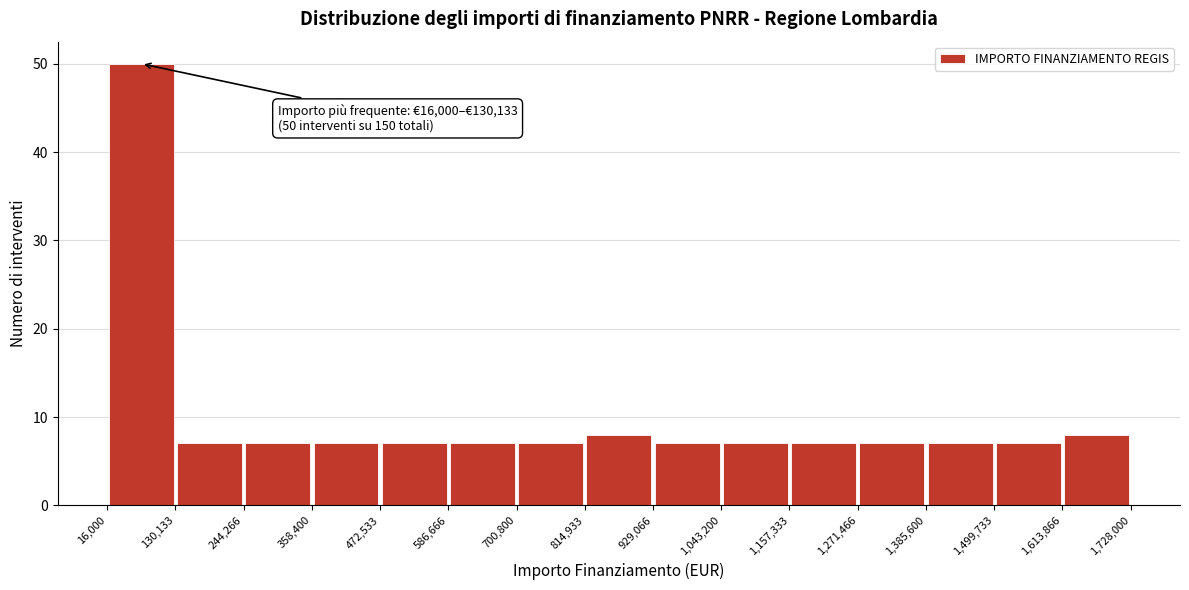

Which range on the x-axis has the tallest bar?

16,000 to 130,133